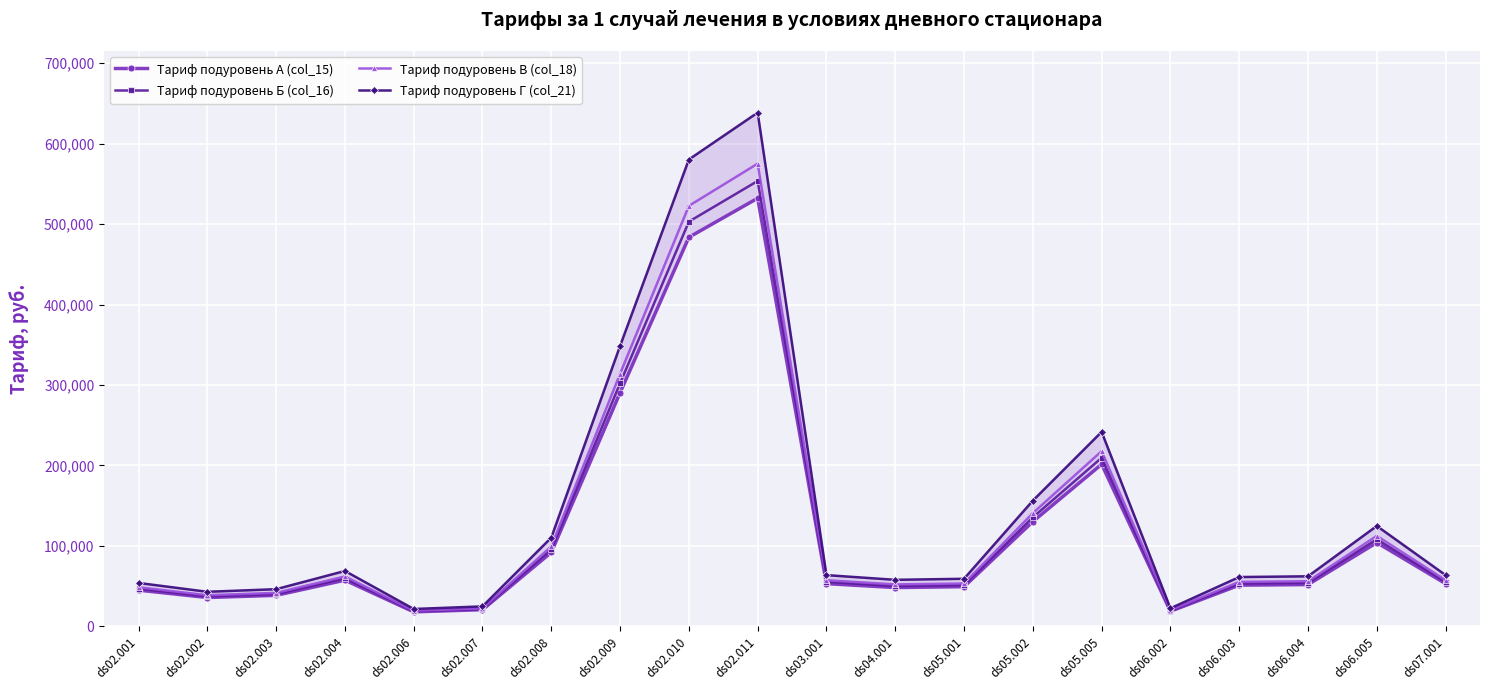

The Тариф подуровень Б (col_16) series shows 86481.7 at ds06.003. True or false?

False